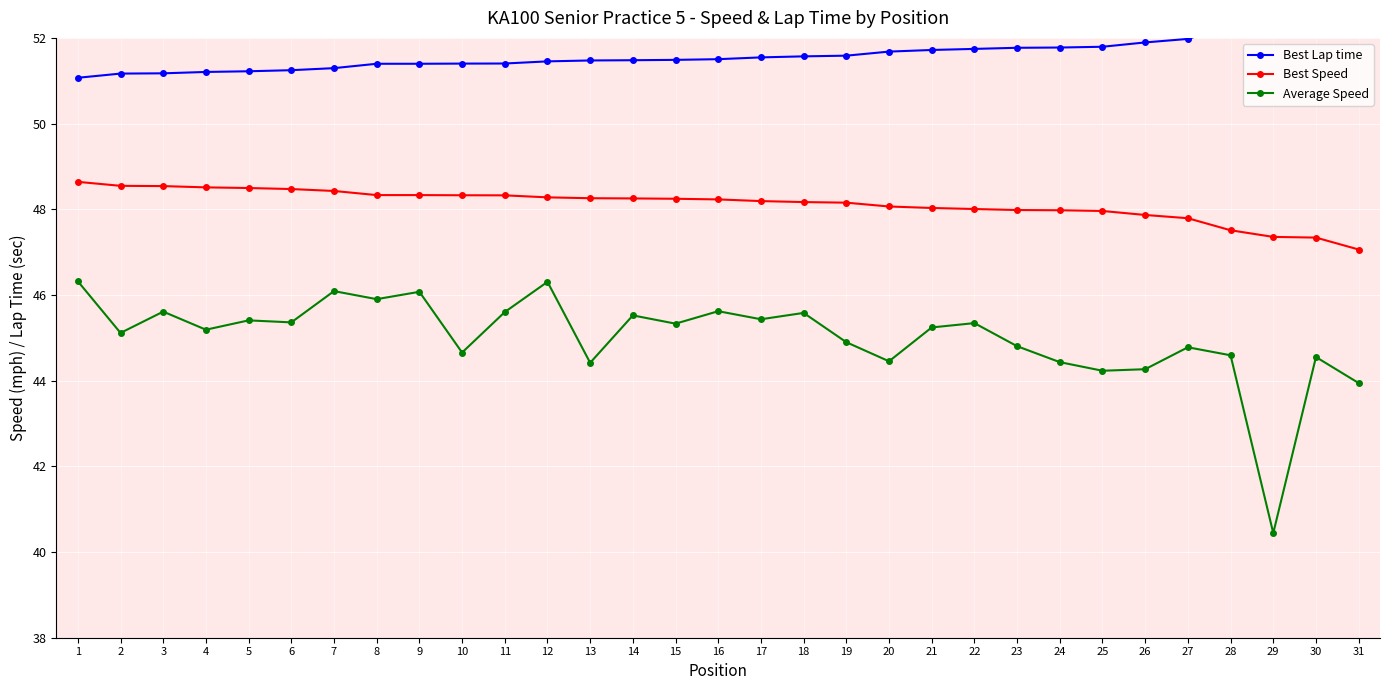

True or false: Best Speed has more than 0 interior local peaks.

False